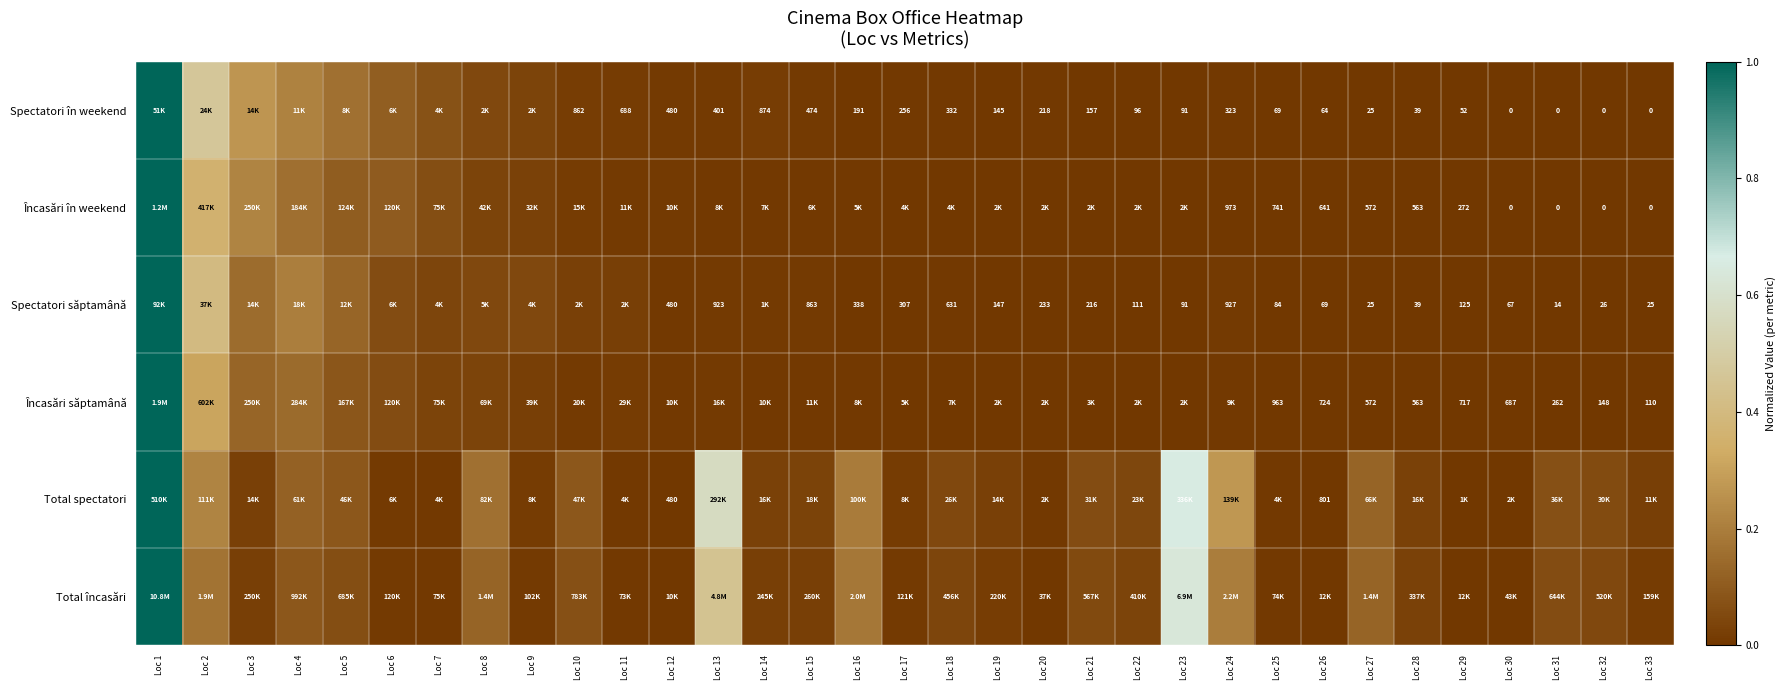

At how many categories does at least one series exceed 0?

33